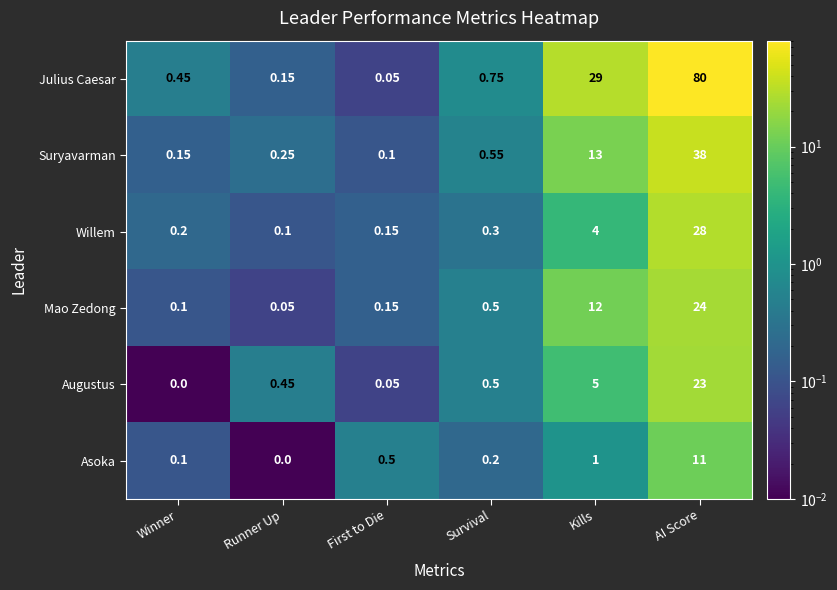

Is the value of Willem at Winner greater than the value of Mao Zedong at AI Score?

No